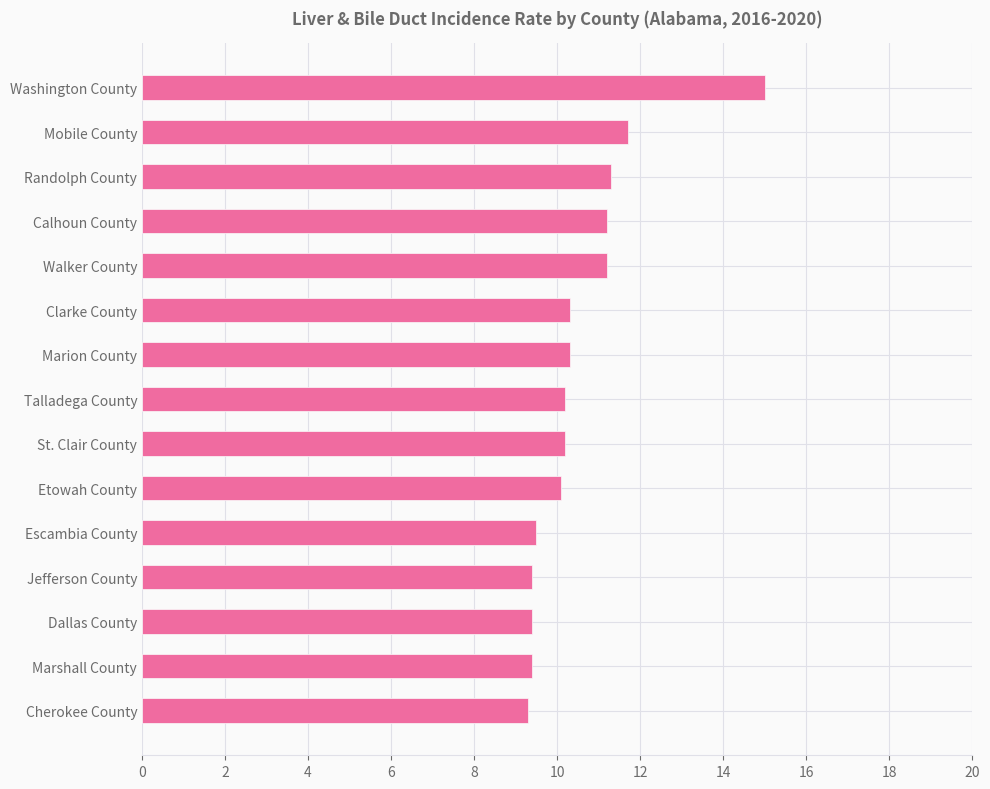

What is the label of the 3rd bar from the top?

Randolph County